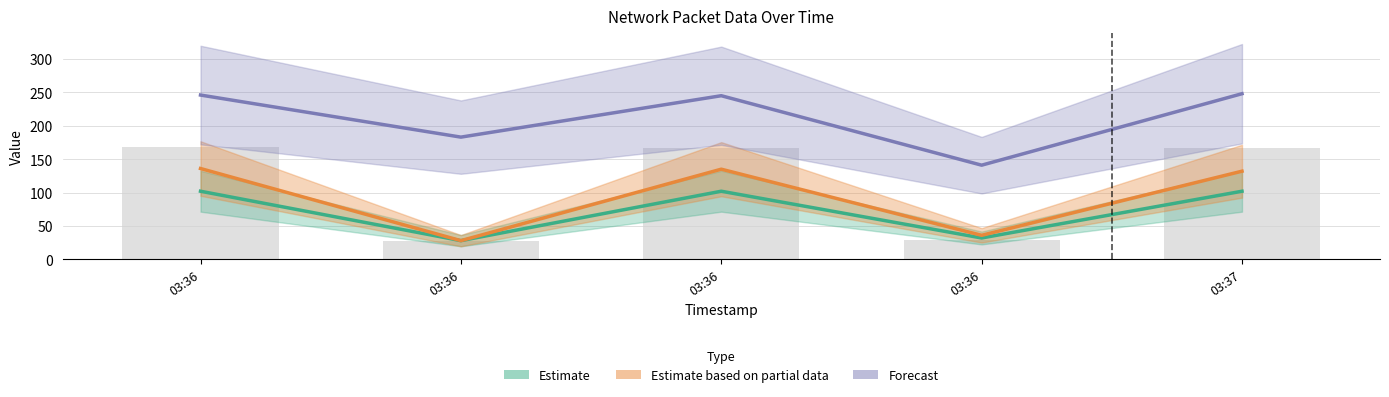

What is the smallest value displayed?

28